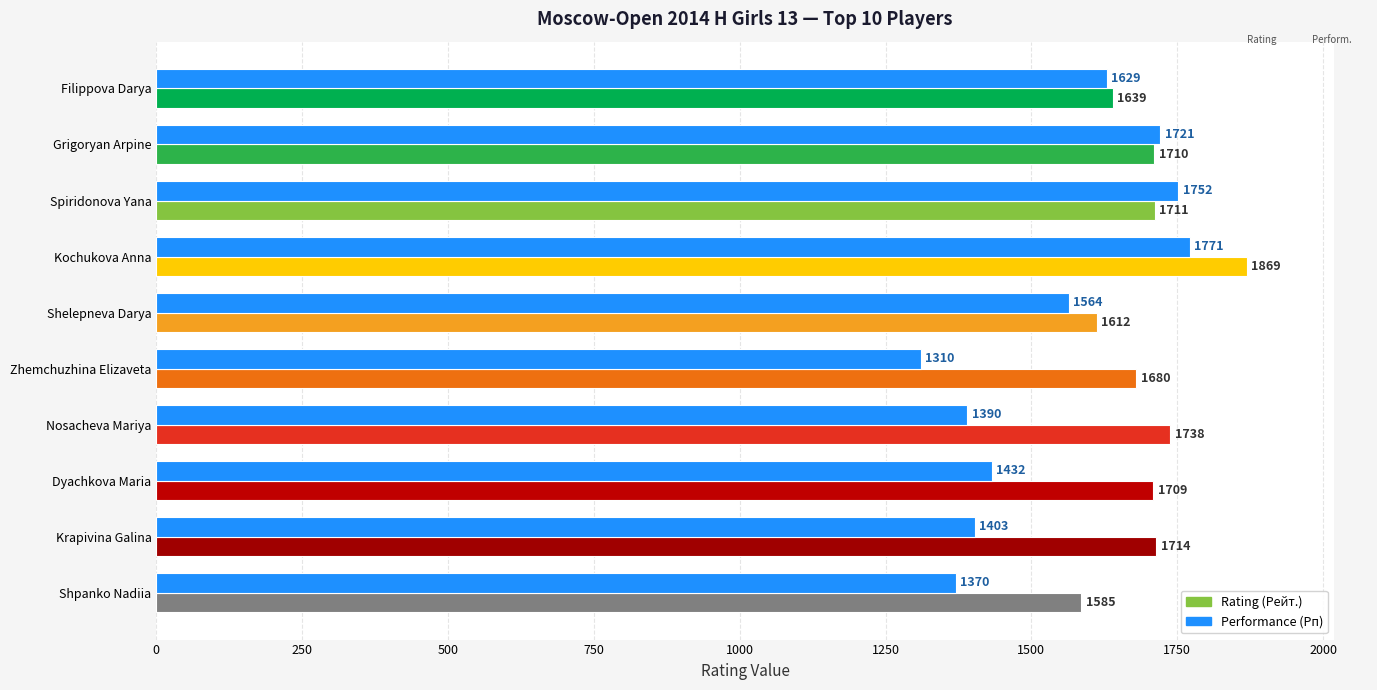

What are all the series names shown in the legend?

Rating (Рейт.), Performance (Рп)